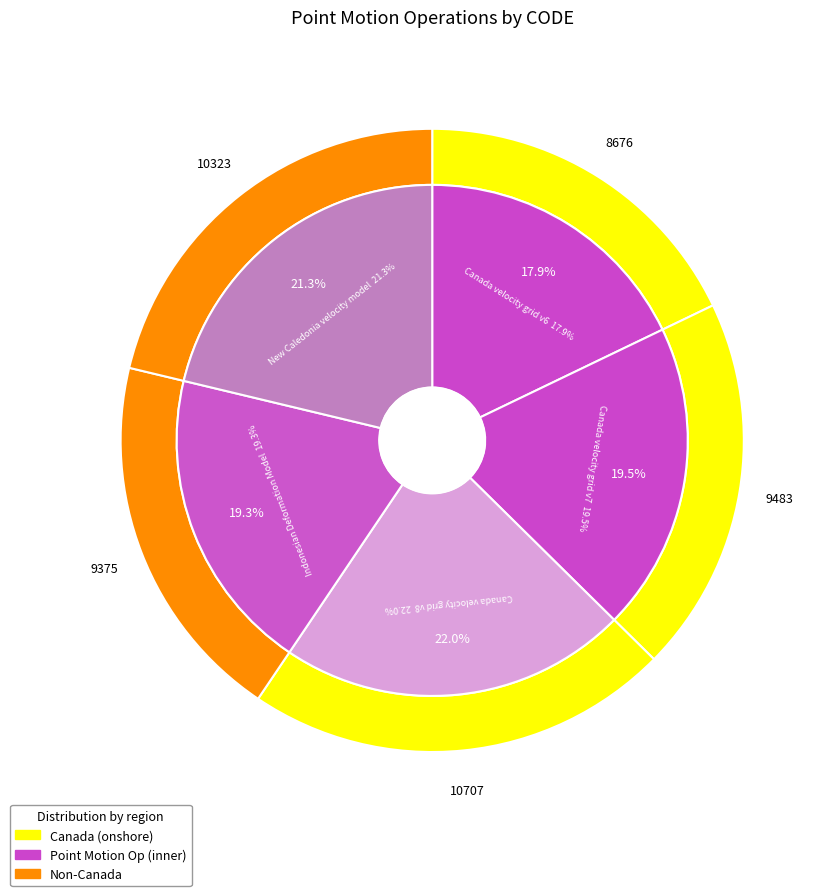

To the nearest percent, what is the difference between the largest and smallest slice percentages?

4%